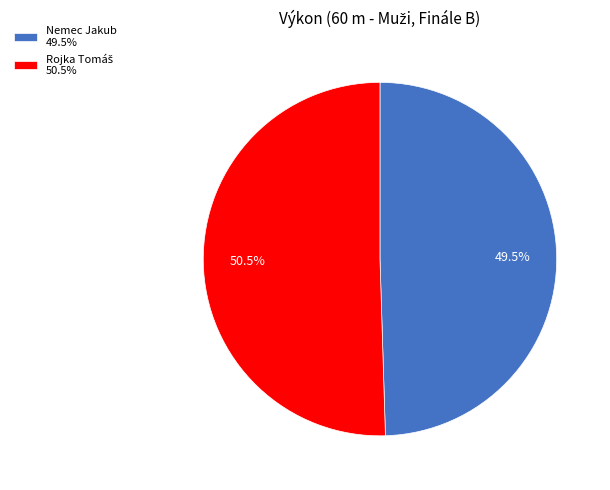

Does Nemec Jakub 49.5% represent more than half of the total?

No